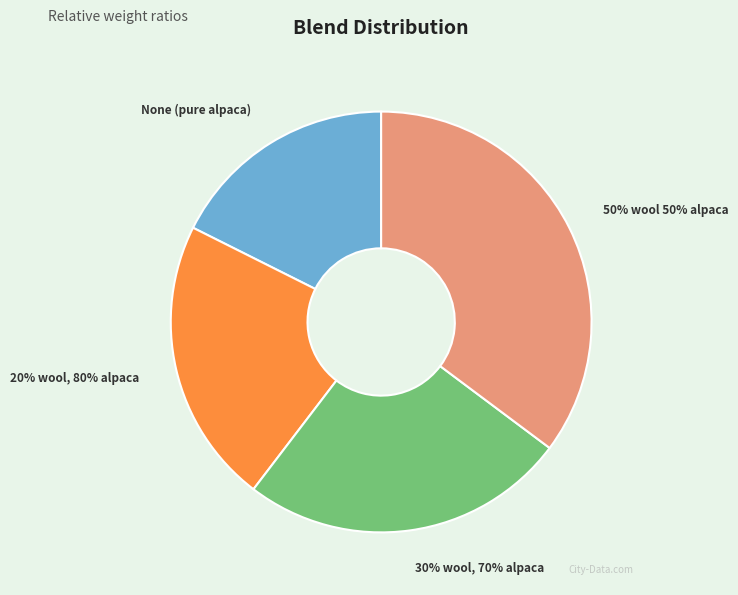

Is it true that 50% wool 50% alpaca is 49% of the pie?

False